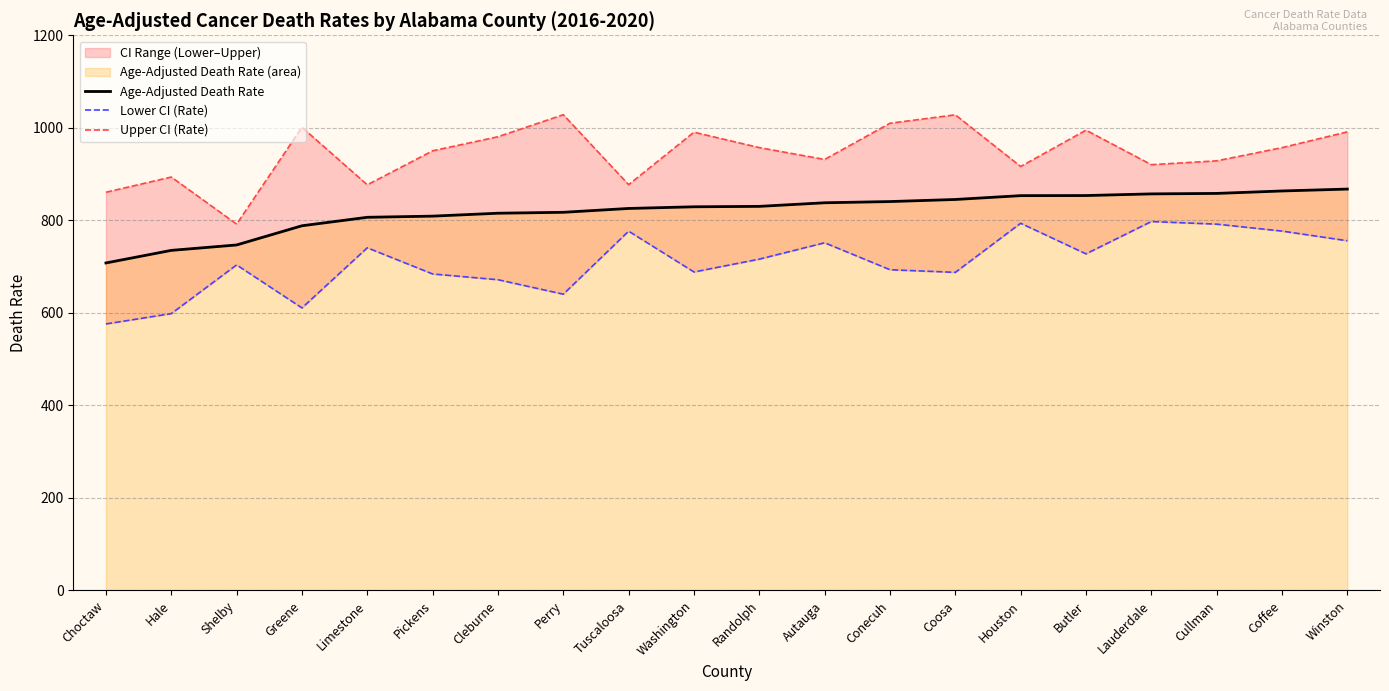

Reading right to left, what are all the values shown in this chart?

Age-Adjusted Death Rate: Winston=867.6	Coffee=863.5	Cullman=858.2	Lauderdale=857.2	Butler=853.6	Houston=853.4	Coosa=845.1	Conecuh=840.6	Autauga=838.0	Randolph=830.2	Washington=829.3	Tuscaloosa=825.7	Perry=817.4	Cleburne=815.4	Pickens=809.1	Limestone=806.6	Greene=788.3	Shelby=746.8	Hale=735.1	Choctaw=707.9
Lower CI (Rate): Winston=755.9	Coffee=776.8	Cullman=791.8	Lauderdale=797.4	Butler=727.6	Houston=793.7	Coosa=687.6	Conecuh=693.3	Autauga=751.5	Randolph=716.2	Washington=688.4	Tuscaloosa=776.6	Perry=640.4	Cleburne=671.7	Pickens=684.1	Limestone=740.7	Greene=610.7	Shelby=703.7	Hale=598.4	Choctaw=576.1
Upper CI (Rate): Winston=991.2	Coffee=957.1	Cullman=928.6	Lauderdale=920.3	Butler=994.9	Houston=916.4	Coosa=1028.1	Conecuh=1009.9	Autauga=931.6	Randolph=957.2	Washington=990.5	Tuscaloosa=877.1	Perry=1028.3	Cleburne=980.7	Pickens=950.3	Limestone=876.8	Greene=1001.1	Shelby=791.9	Hale=893.6	Choctaw=860.7